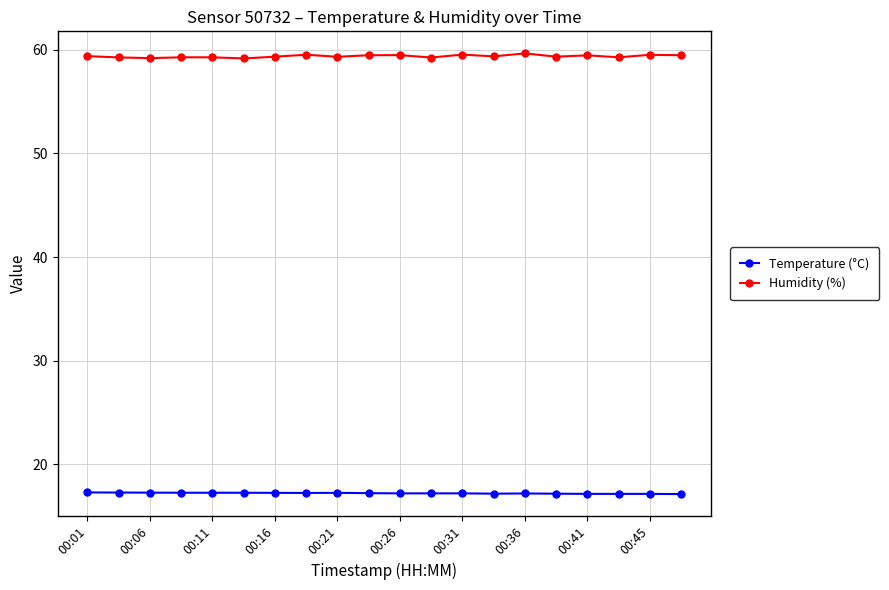

True or false: Humidity (%) and Temperature (°C) cross at least once.

False